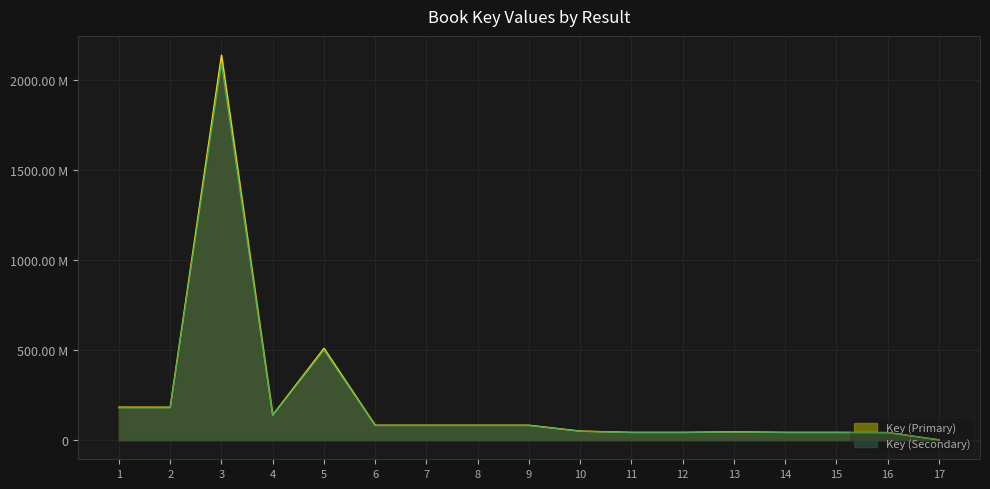

Does the chart display data point markers on the line(s)?

No